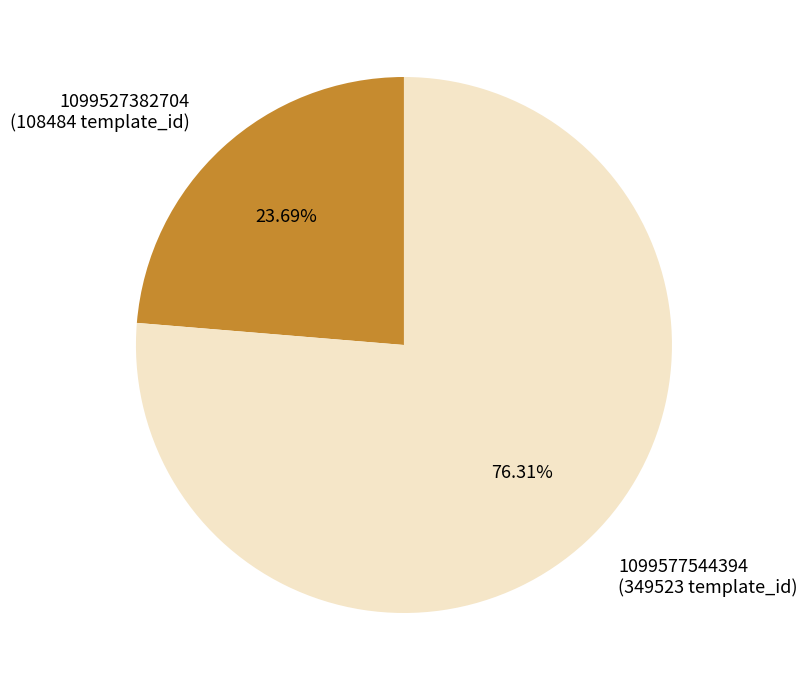

Which category has the smallest portion of the pie?

1099527382704